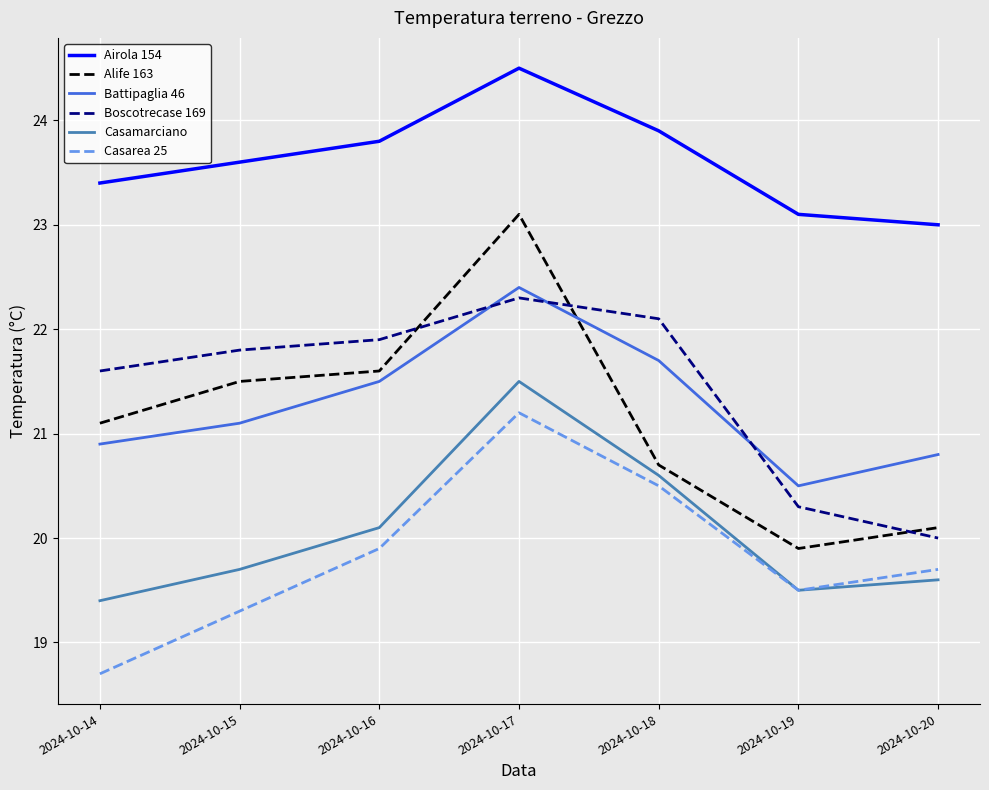

What is the greatest value displayed?

24.5